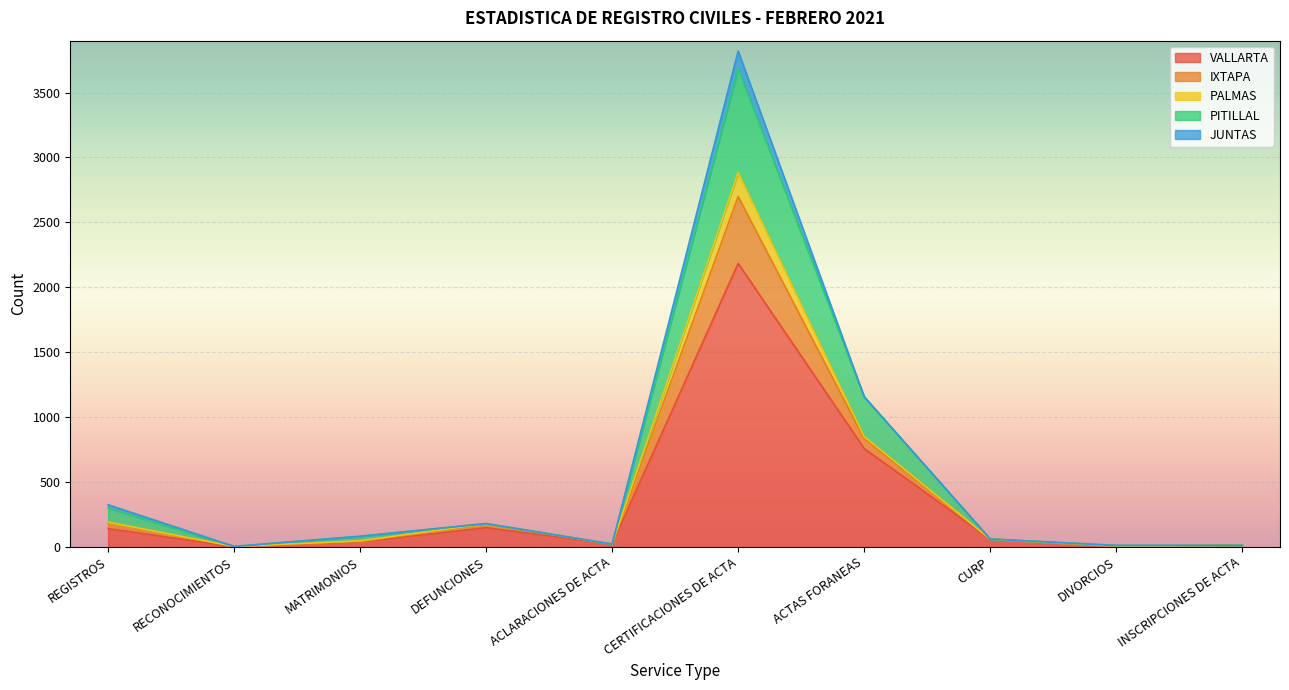

How many data points in VALLARTA are above 60?

4